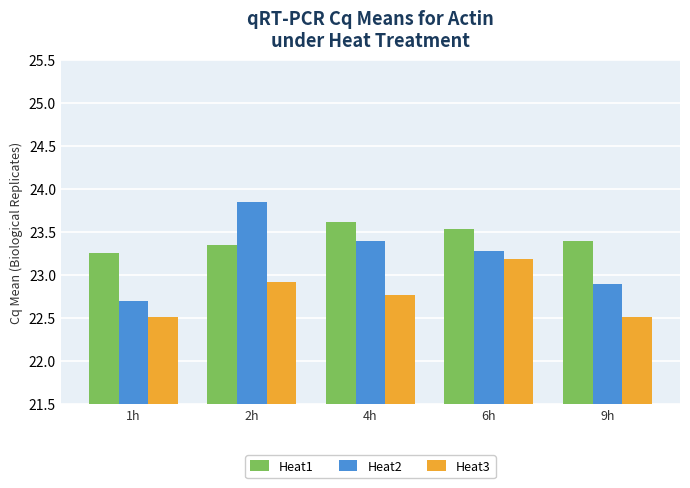

How many data points in Heat2 are above 23?

3